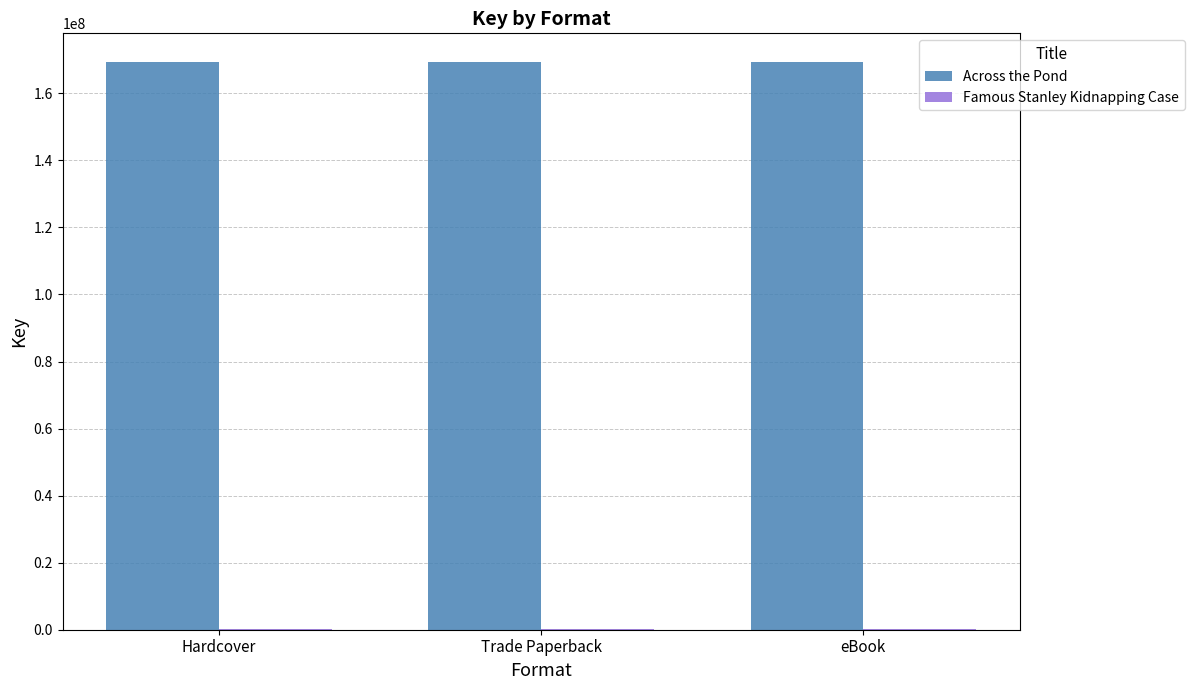

Which series has the largest total across all categories?

Across the Pond